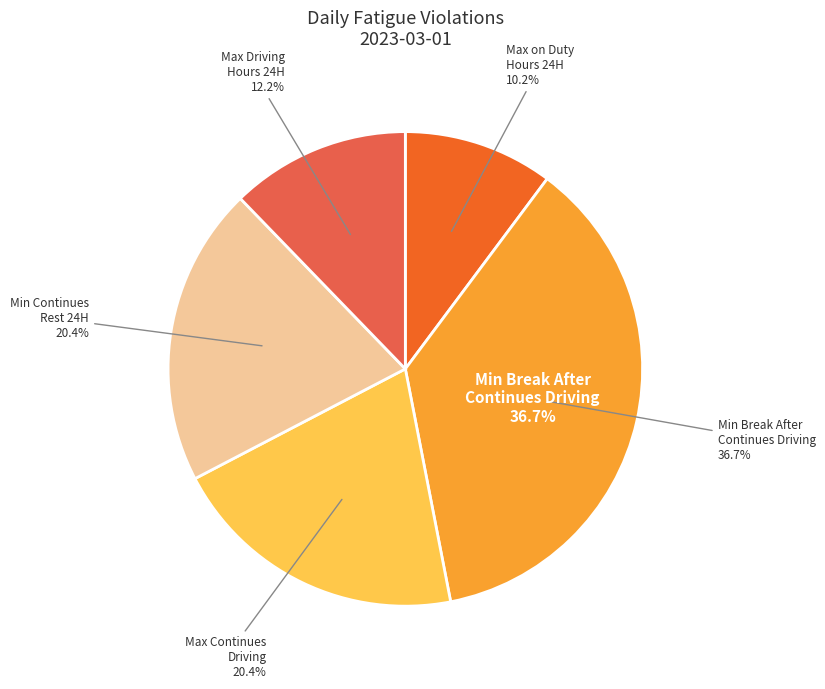

Rank the categories by value from highest to lowest.

Min Break After Continues Driving, Max Continues Driving, Minimum continues rest period in 24 Hour, Max Driving Hours in 24 Hour Cycle, Max on Duty Hours in 24 Hour Cycle